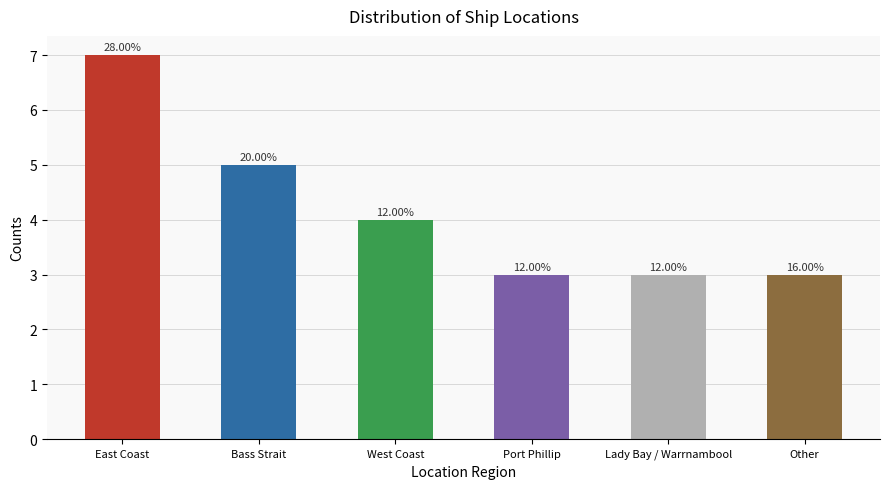

Does the chart contain any negative values?

No